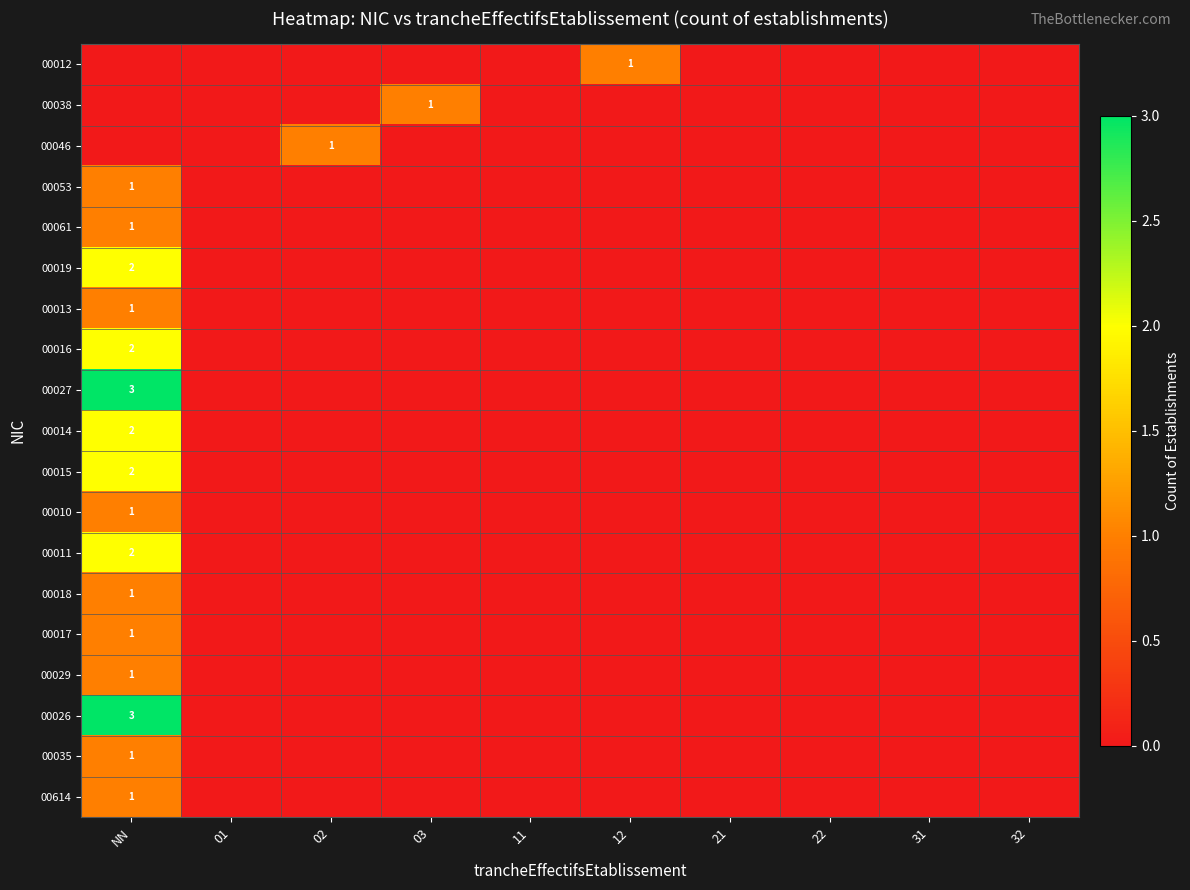

True or false: 00061 has a value of 1 at NN.

True